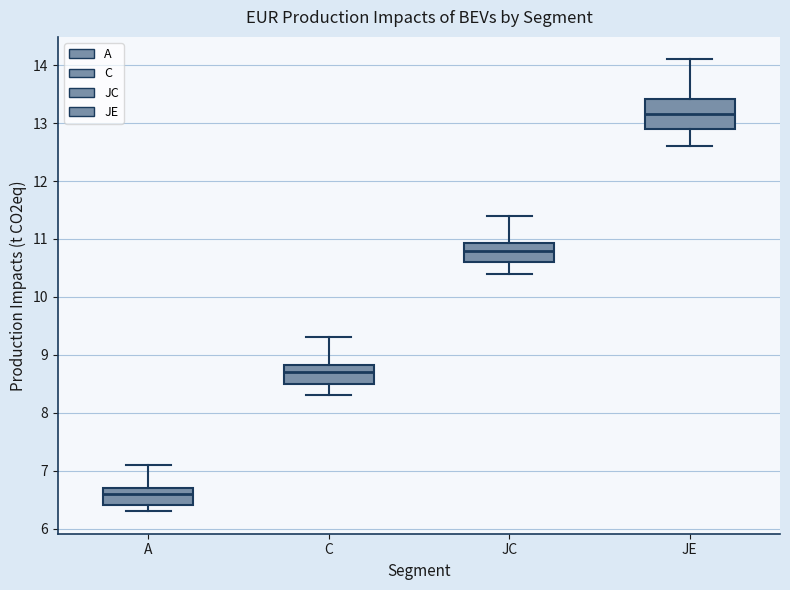

Which box's median line is the highest?

JE